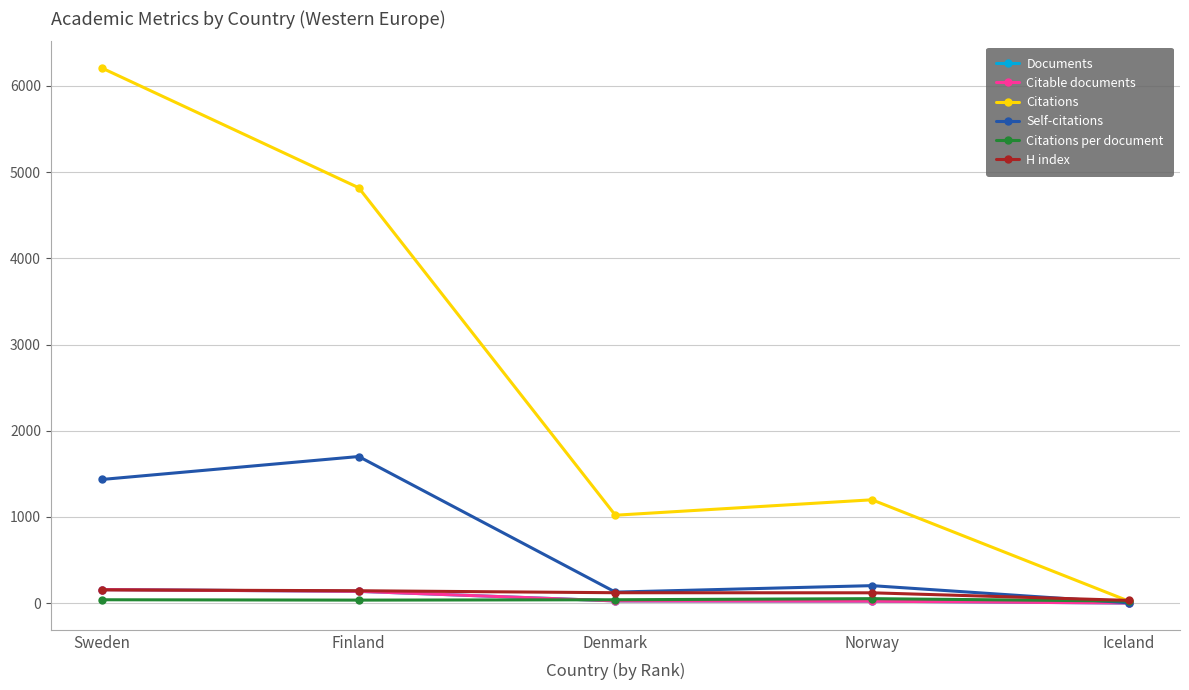

Is the value of Citations at Norway greater than the value of H index at Denmark?

Yes